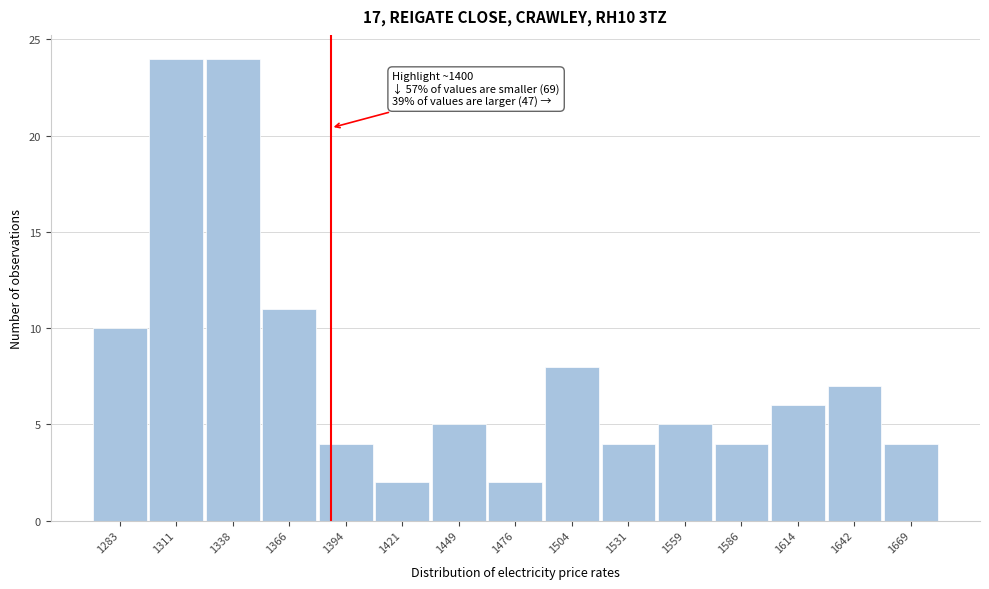

Reading right to left, extract all data points from this chart.

1669=4	1642=7	1614=6	1586=4	1559=5	1531=4	1504=8	1476=2	1449=5	1421=2	1394=4	1366=11	1338=24	1311=24	1283=10